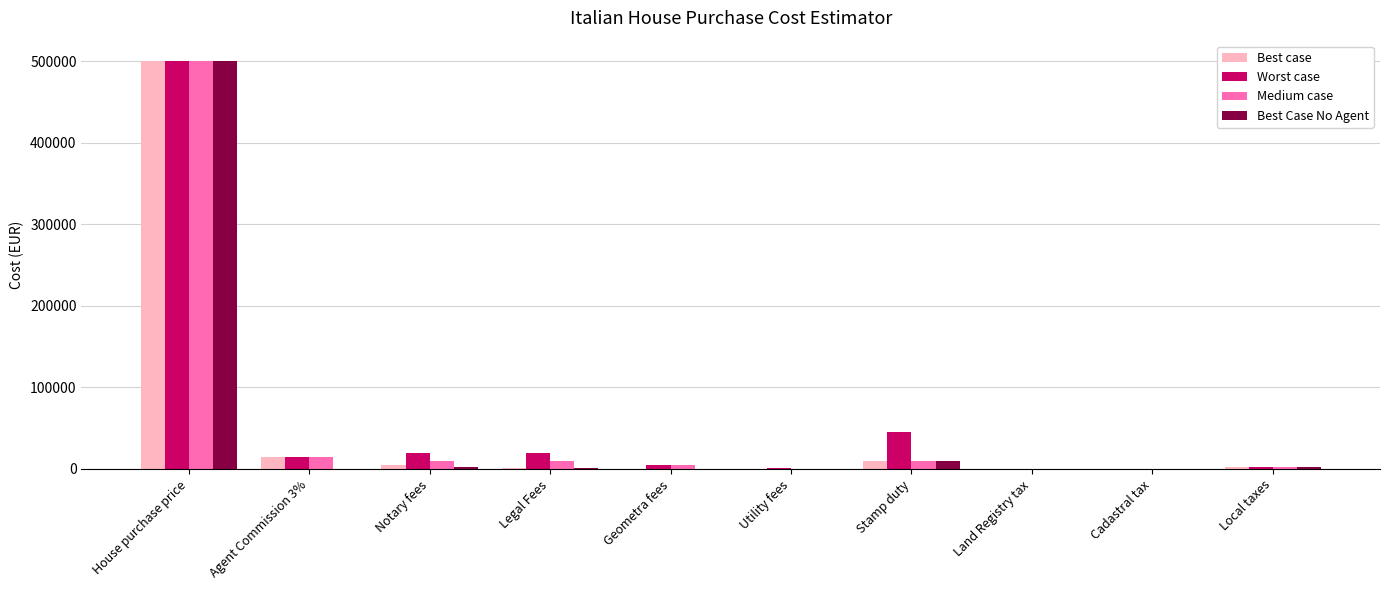

What is the total value across all series at Agent Commission 3%?

45000